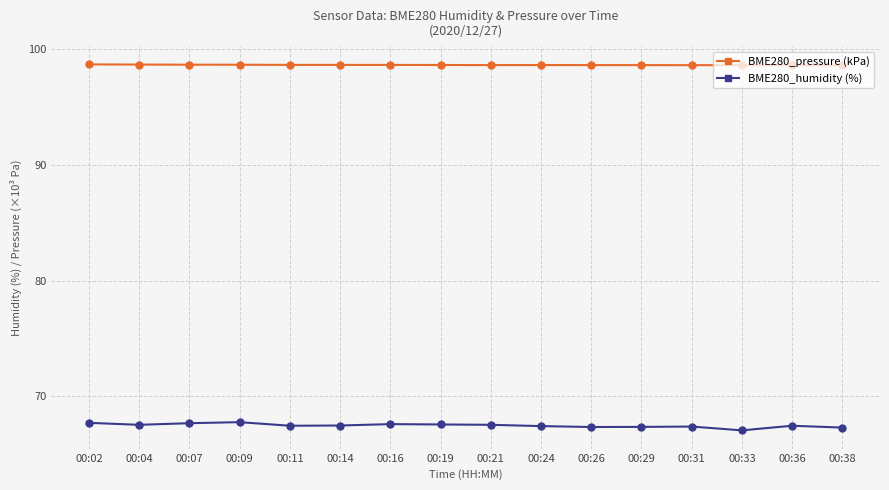

What are all the series names shown in the legend?

BME280_pressure (kPa), BME280_humidity (%)